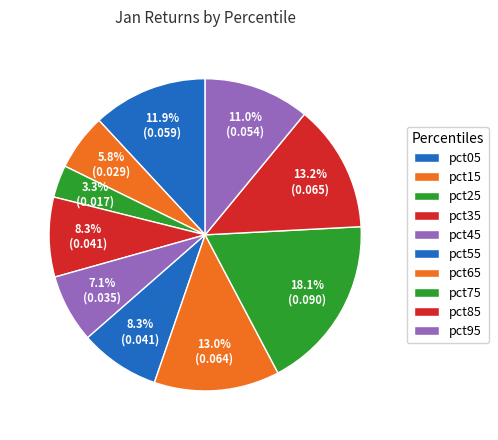

Does pct05 represent more than half of the total?

No